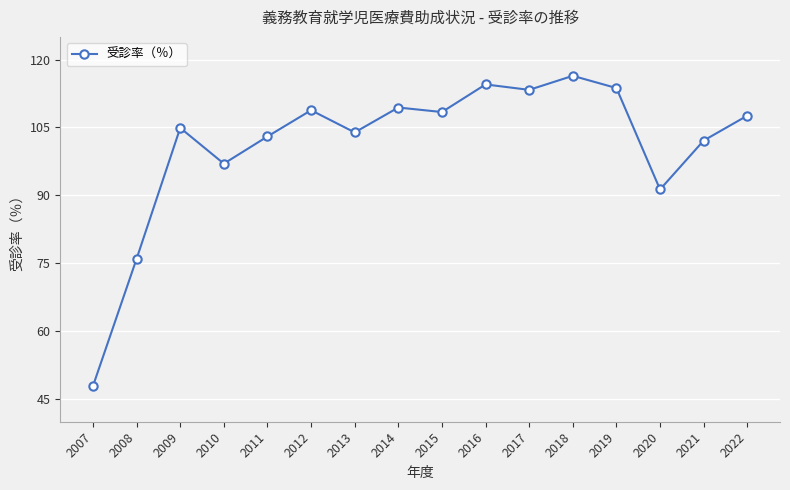

Is it true that the value at 2018 is 116.4?

True